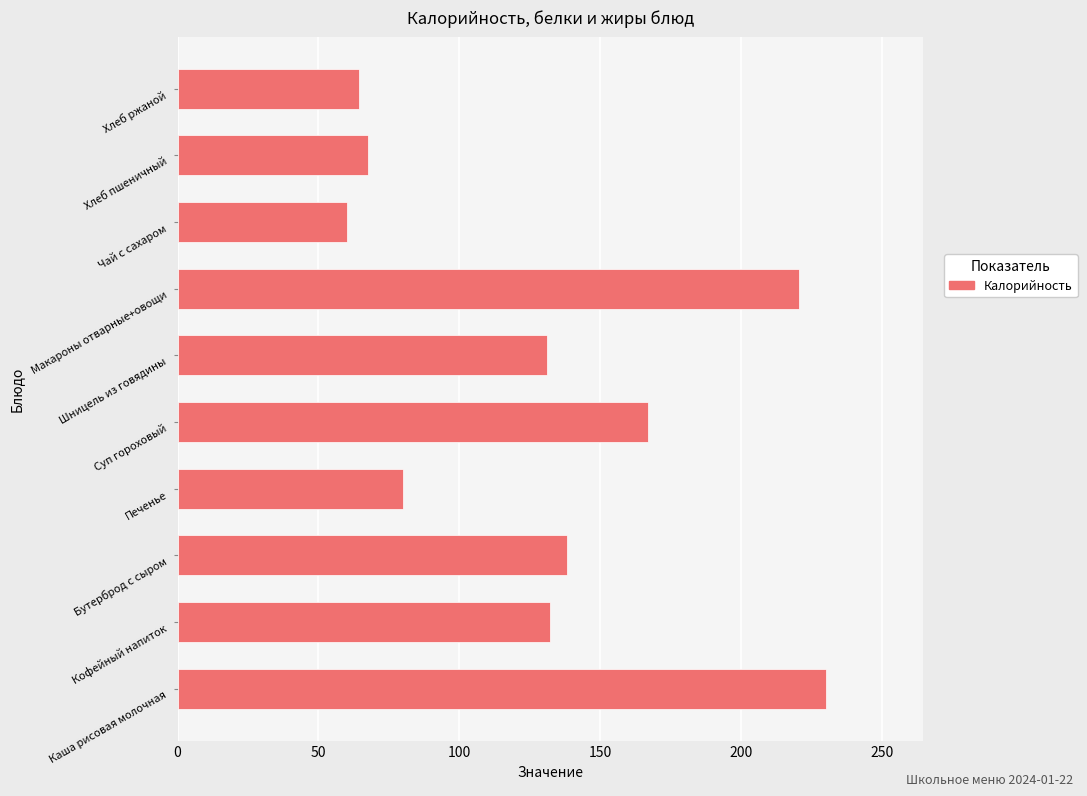

Are the bars horizontal?

Yes